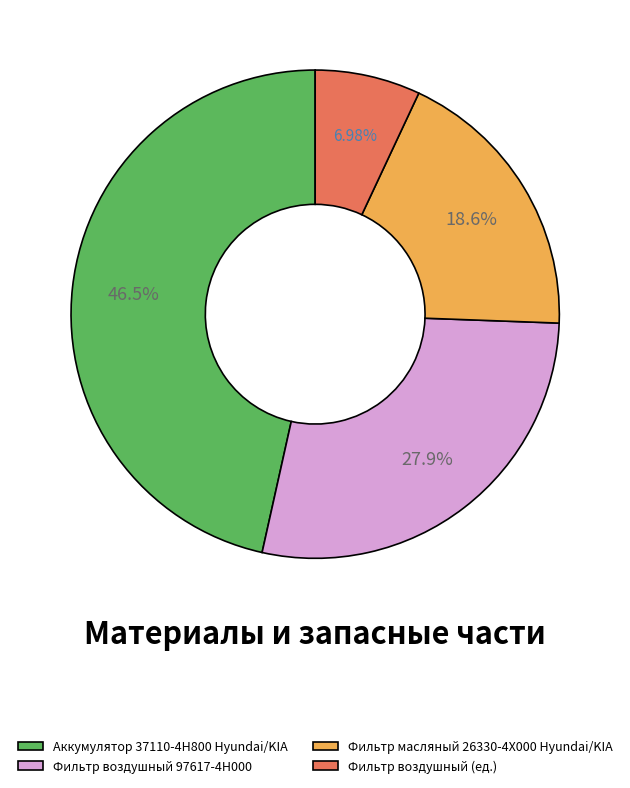

What is the total percentage of Аккумулятор 37110-4H800 Hyundai/KIA and Фильтр воздушный (ед.)?

53.5%